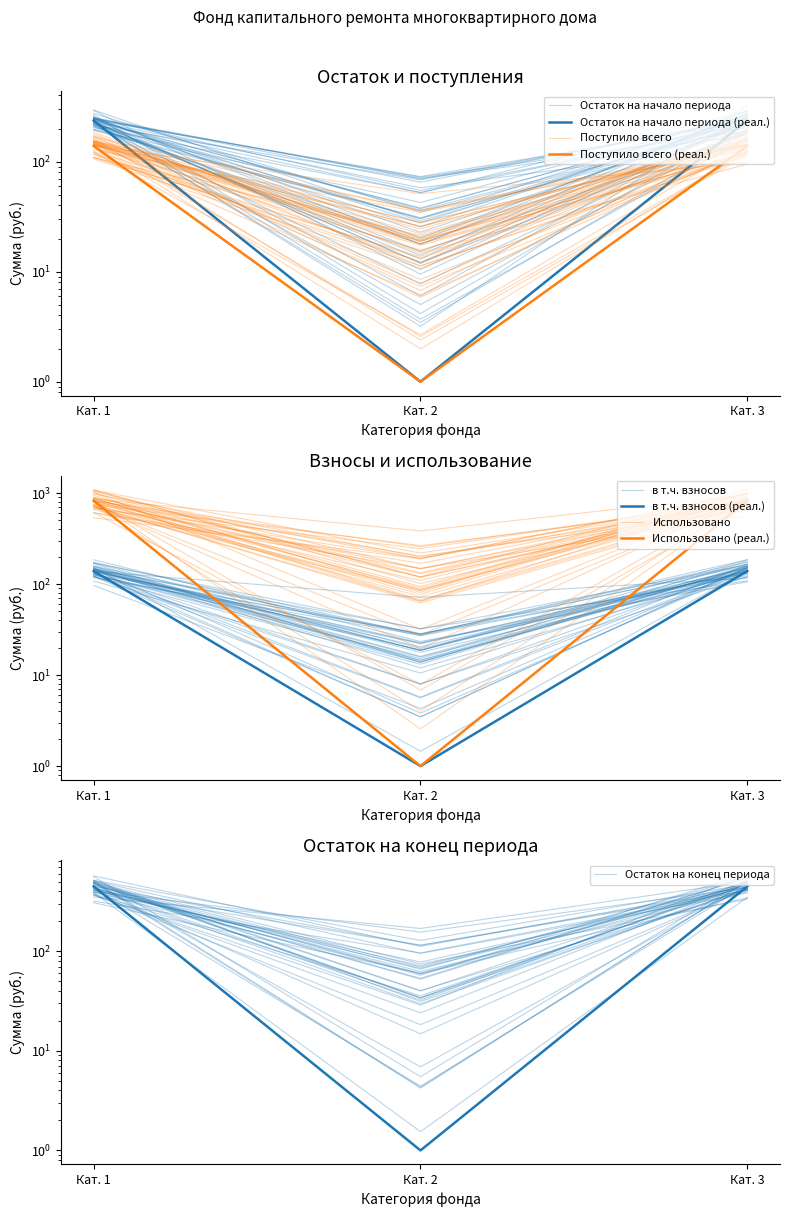

Rank the series by their maximum value, from lowest to highest.

в т.ч. взносов, Поступило всего, Остаток на начало периода, Остаток на конец периода, Использовано